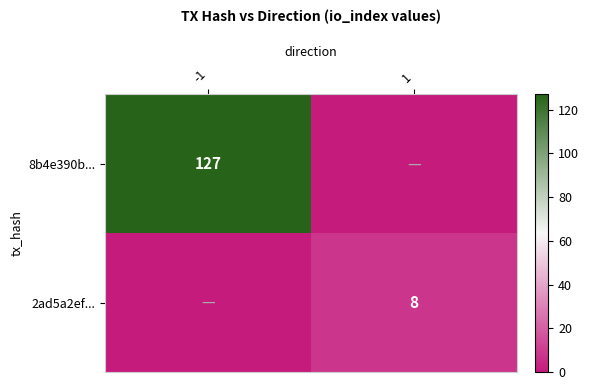

Is the value of 2ad5a2ef... at 1 greater than the value of 8b4e390b... at -1?

No